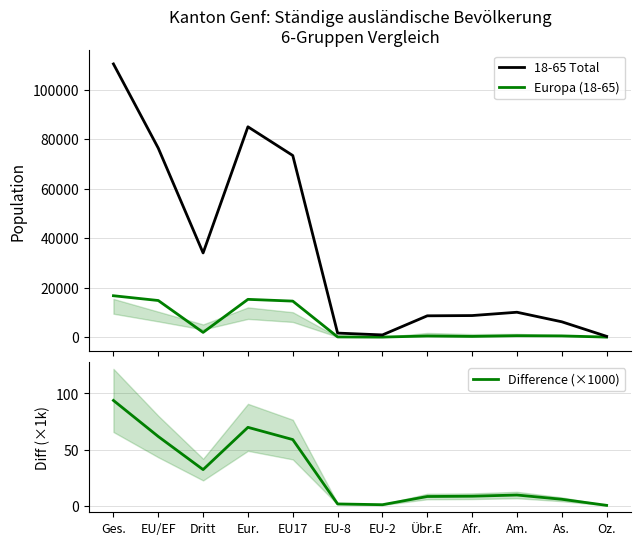

At which label is 18-65 Total closest to 55402?

EU17